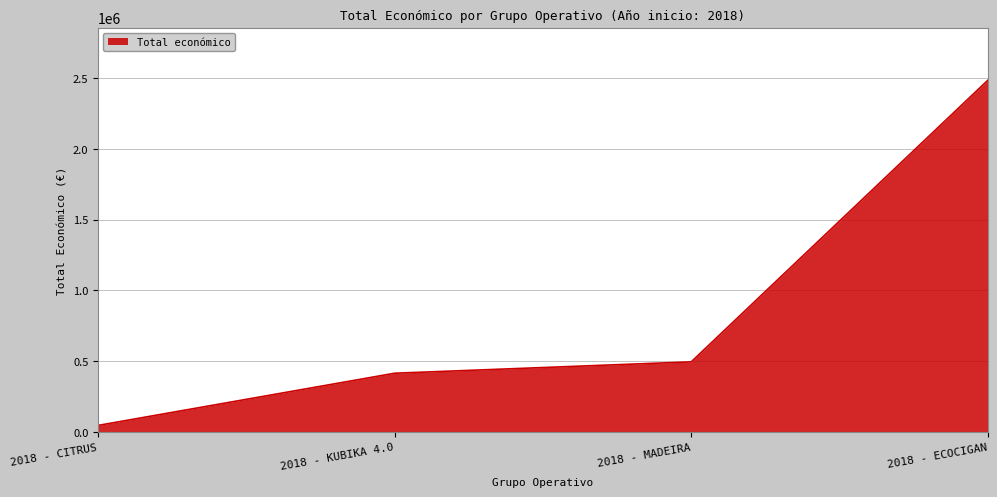

What is the change in value from 2018 - CITRUS to 2018 - KUBIKA 4.0?

+368488